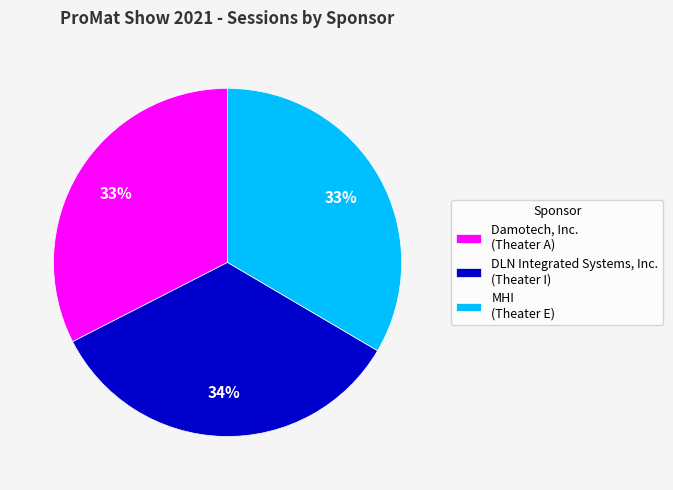

What is the largest slice in the pie chart?

DLN Integrated Systems, Inc. (Theater I)